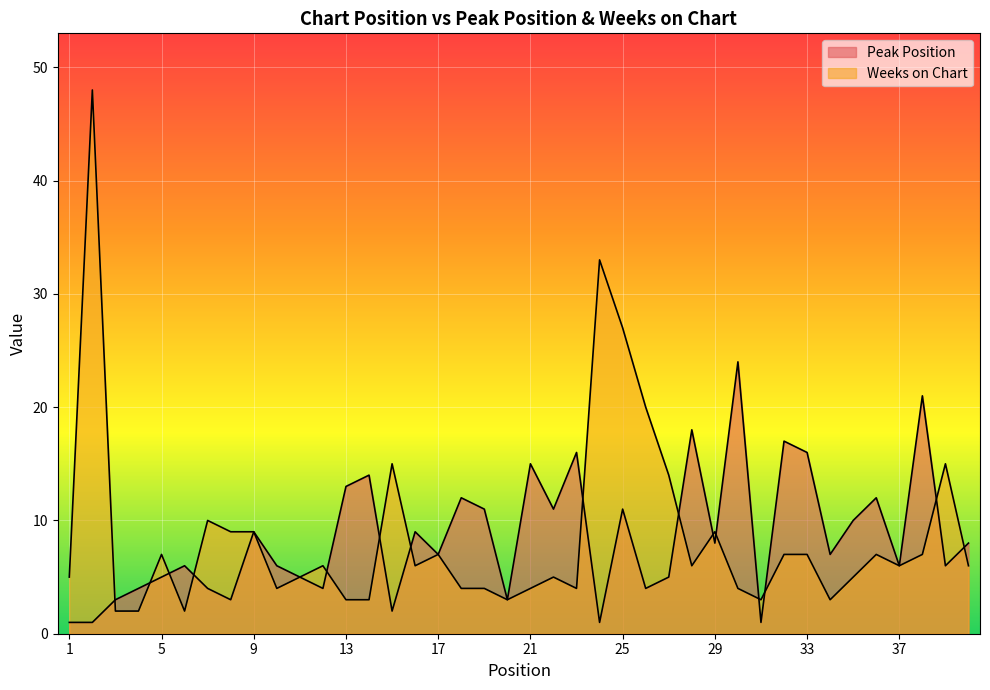

Which category has the highest value in the Peak Position series?

30